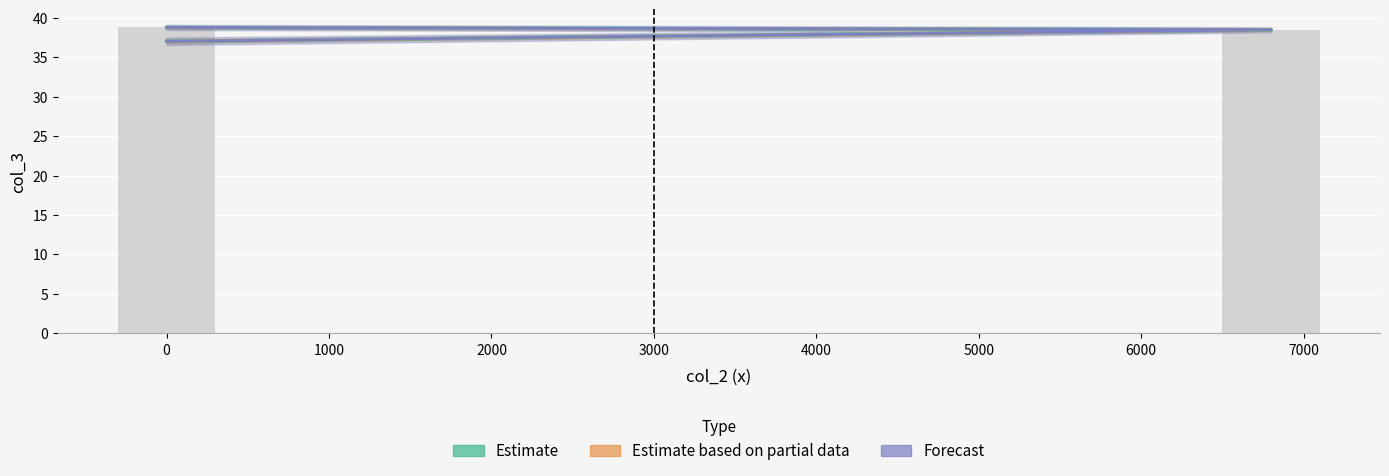

What is the minimum value shown in the chart?

37.0